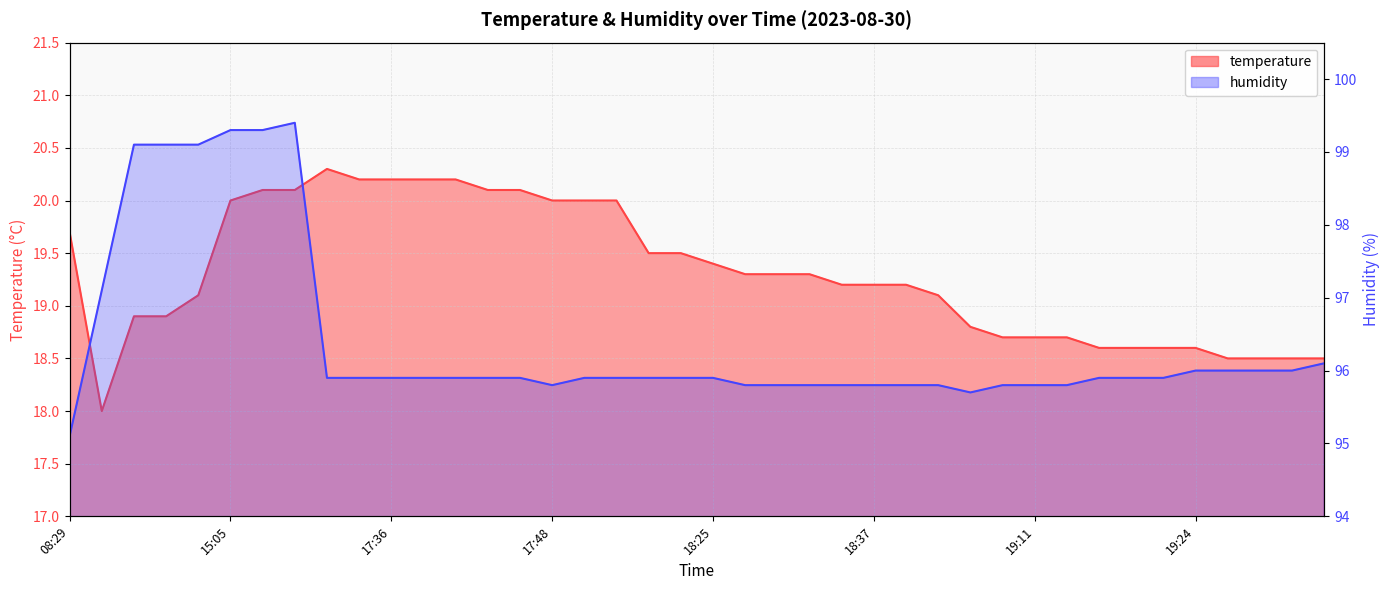

The humidity series shows 165.2 at 18:35. True or false?

False